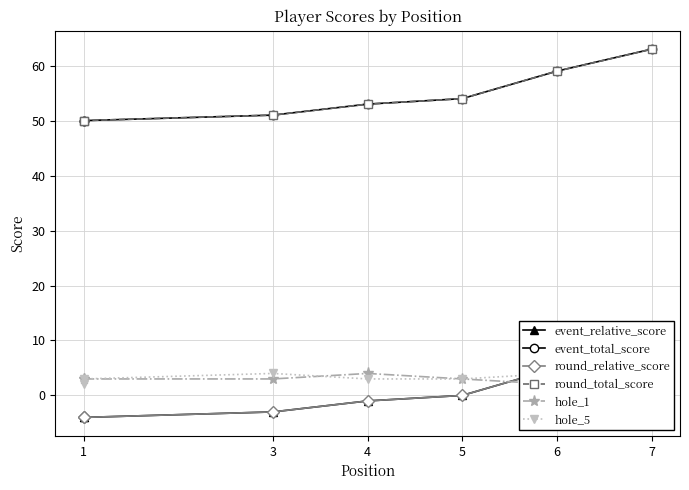

How many lines are shown in the chart?

6